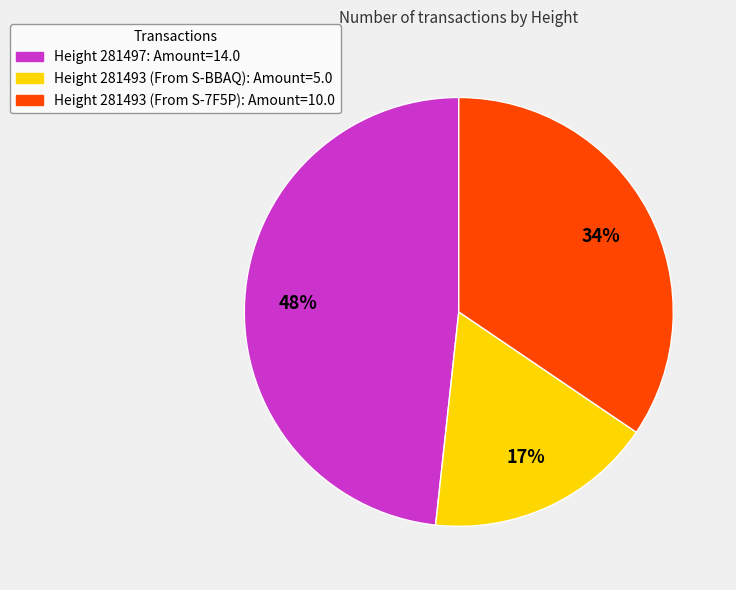

How many segments does this pie chart have?

3